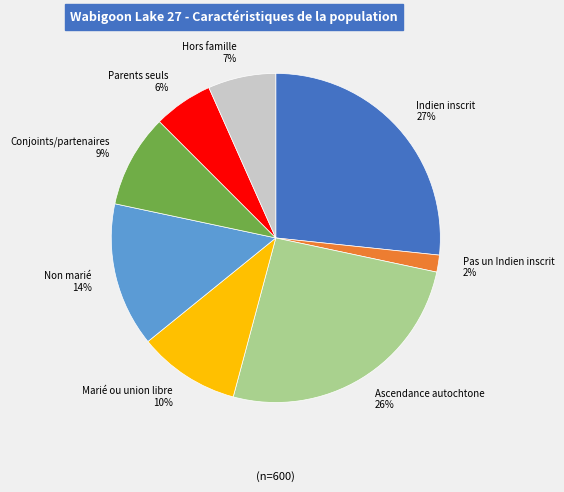

To the nearest percent, what portion does Marié ou union libre represent?

10%